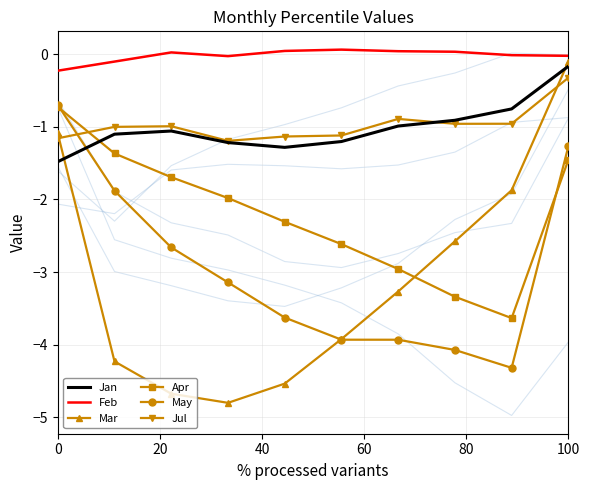

True or false: May has a value of -1.3 at 100.

True